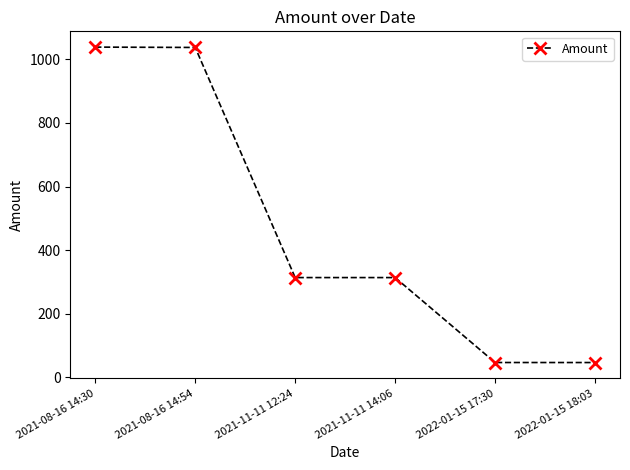

Does the chart have visible grid lines?

No